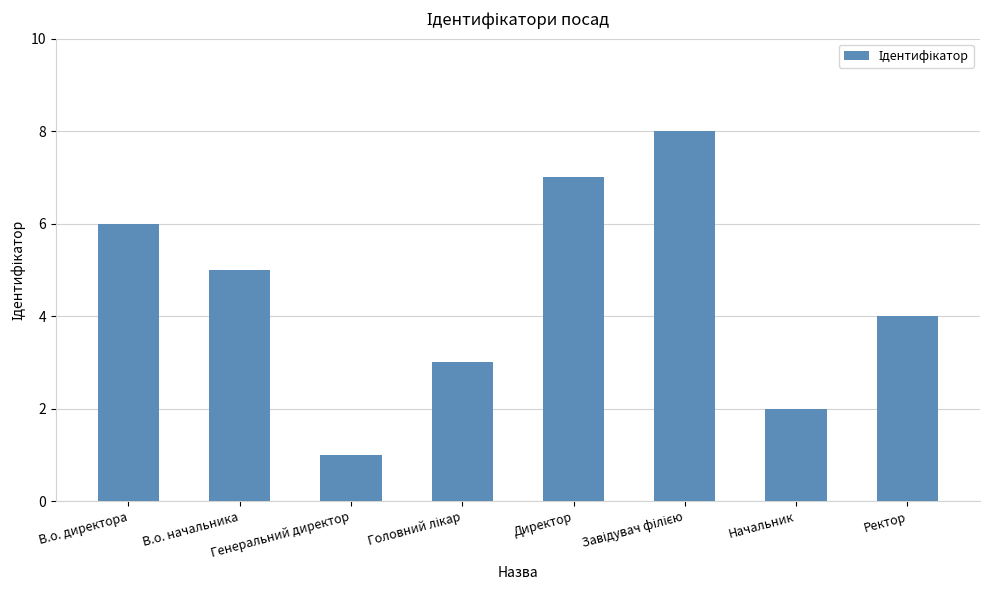

How many data points are less than 5?

4